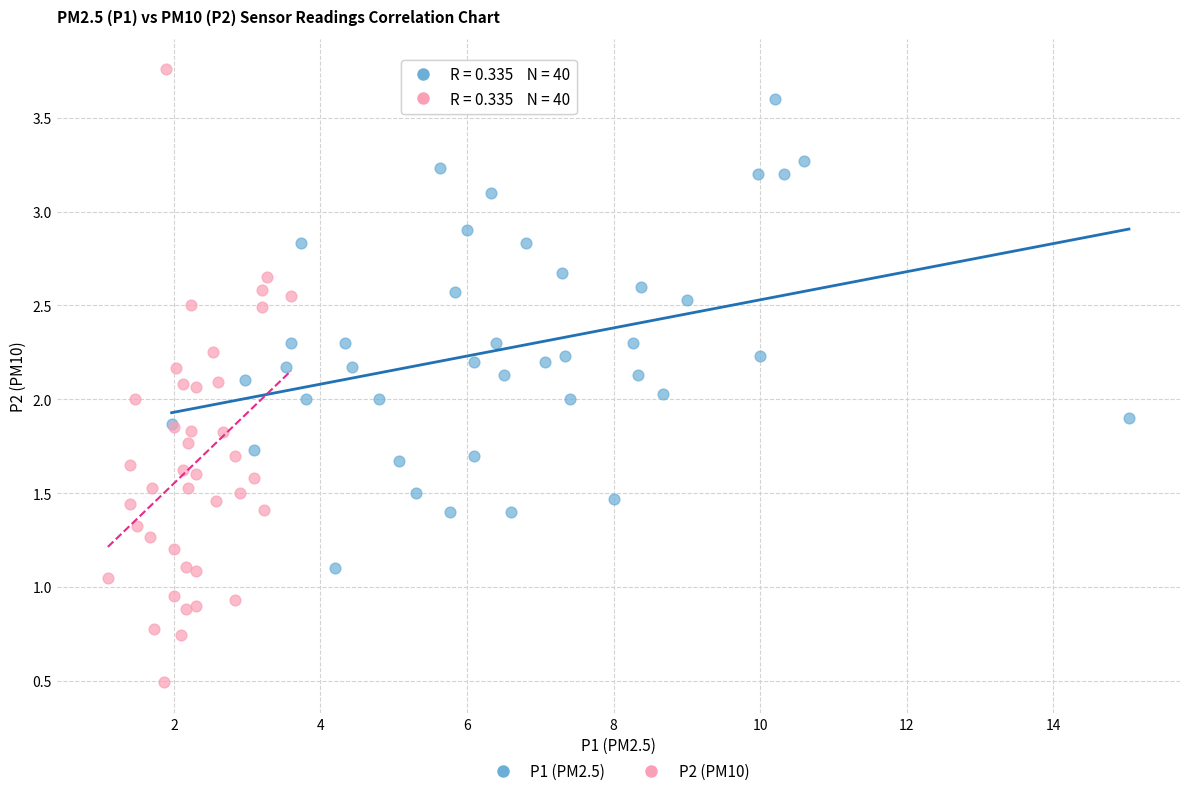

Which series contains the lowest Y value?

P2 (PM10)